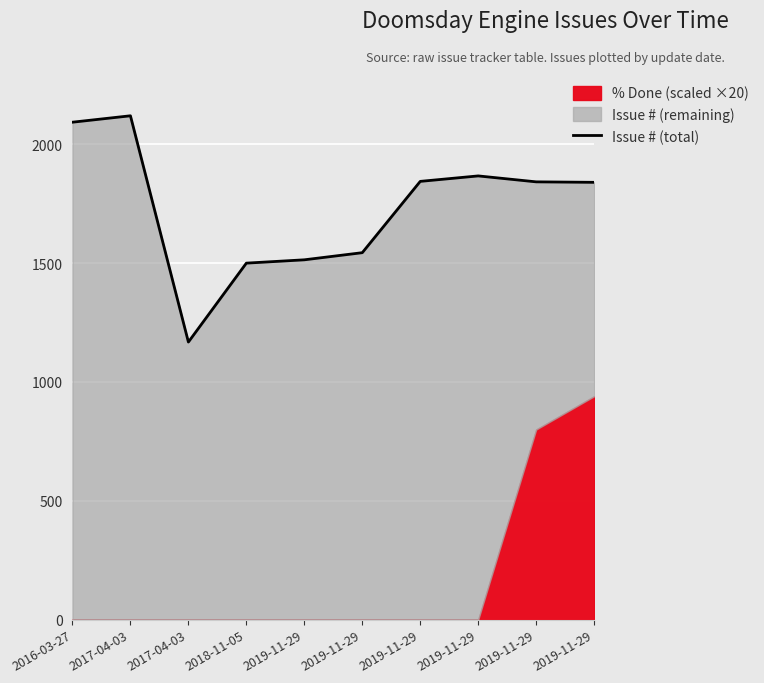

Read the value at 2019-11-29, to the nearest 50.

1850